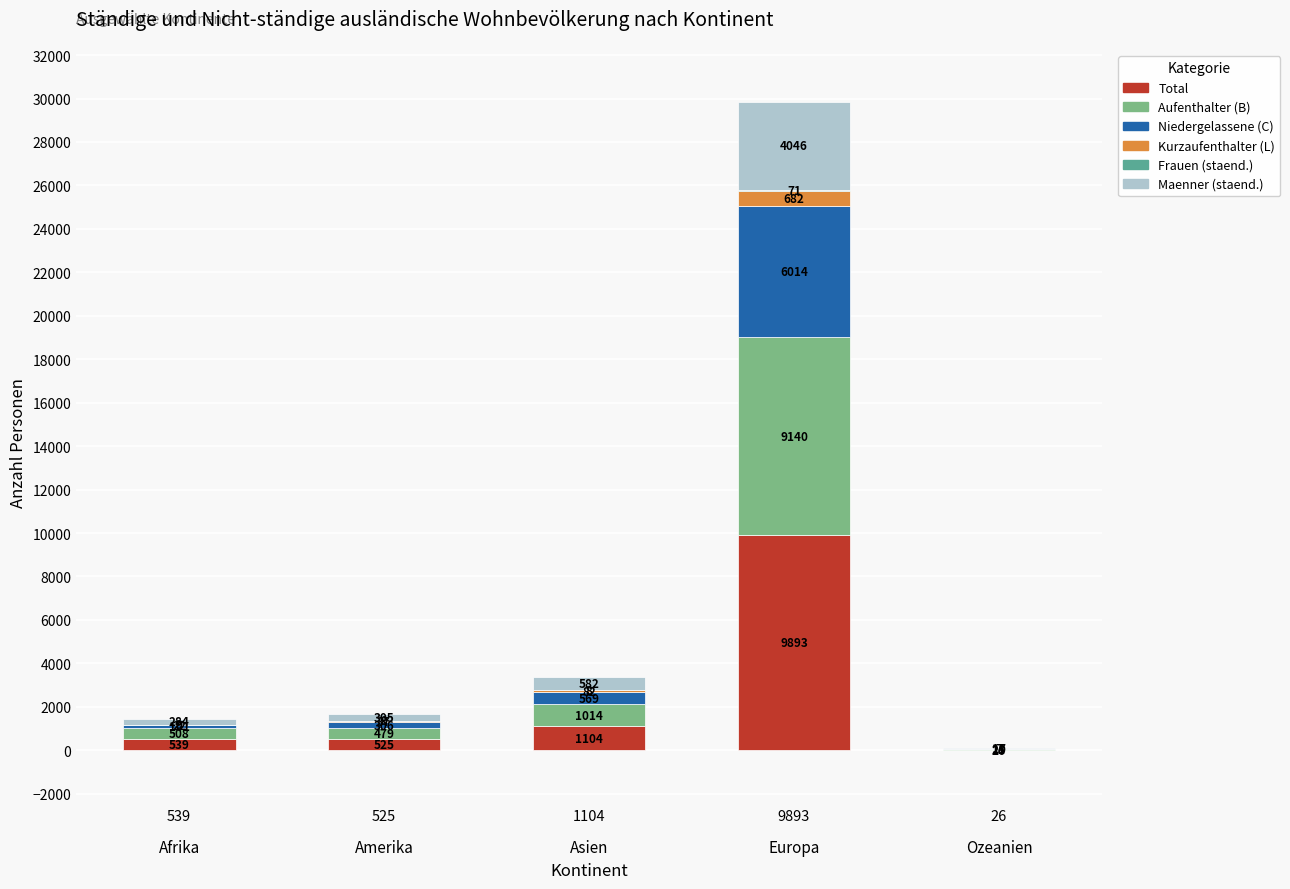

How many distinct data groups are displayed?

6